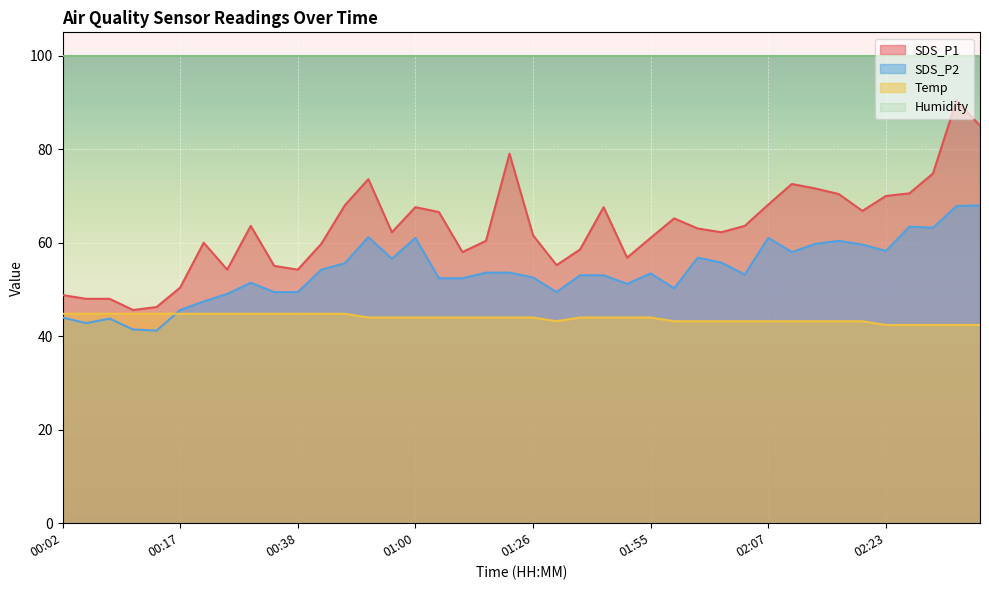

Rank the series by their maximum value, from highest to lowest.

Humidity, SDS_P1, SDS_P2, Temp